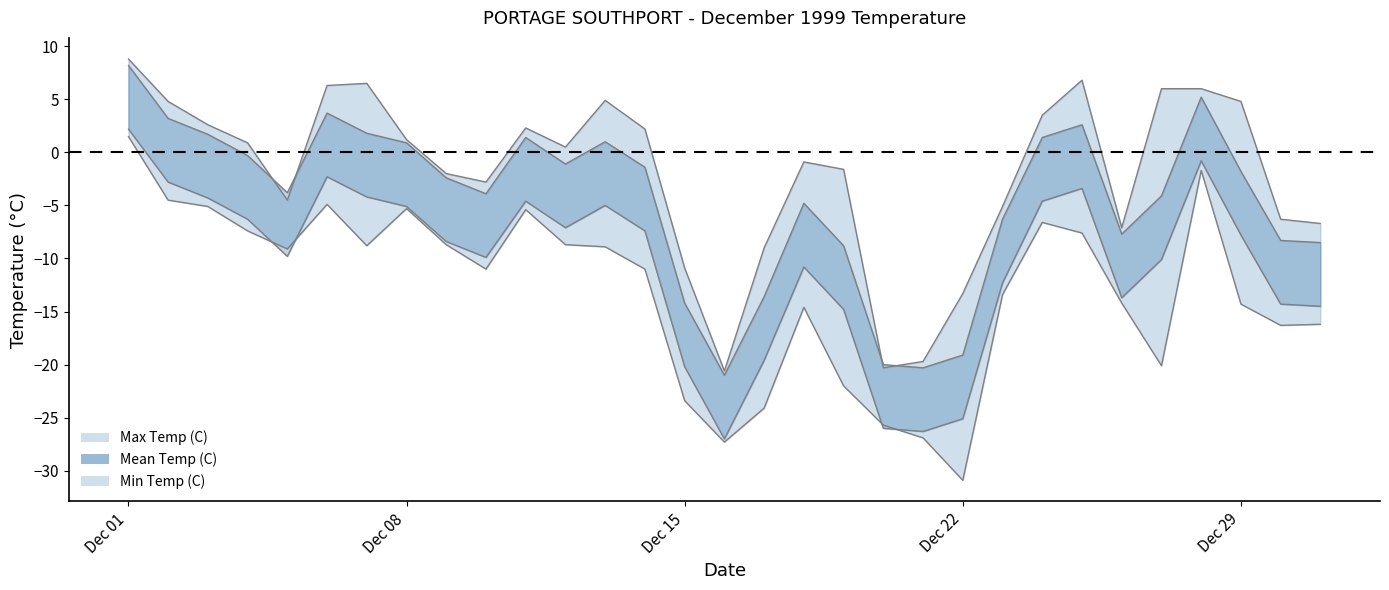

How many positive values does the Max Temp (C) series have?

16